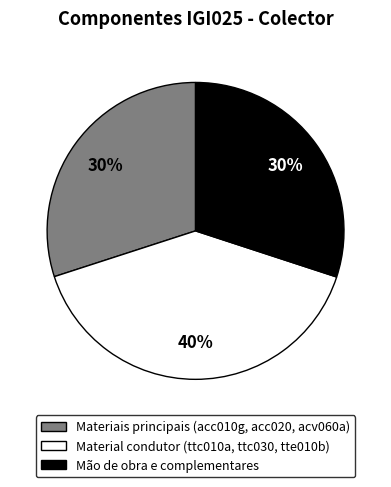

Is there any slice that represents more than half of the pie?

No